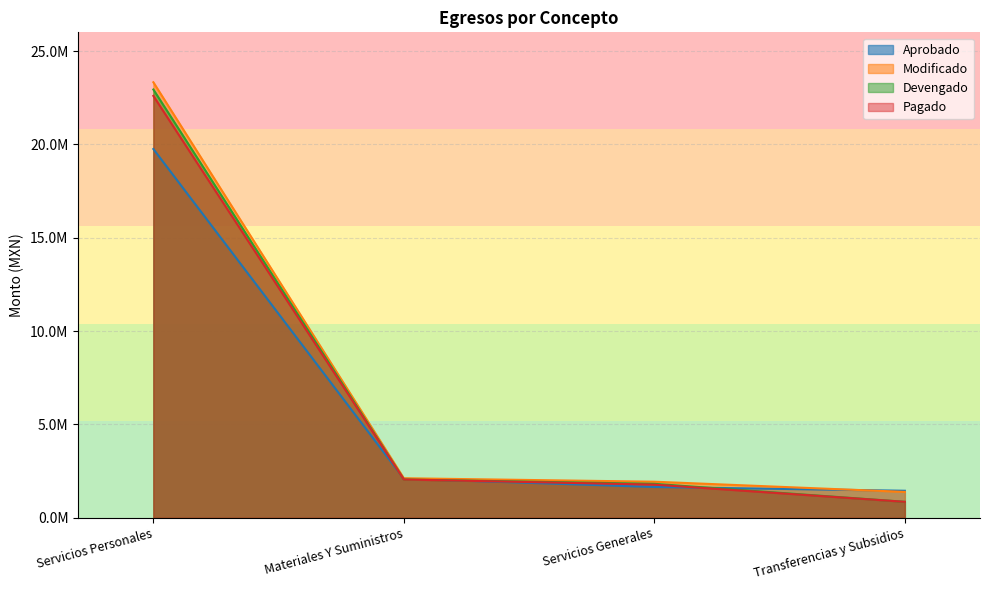

At Materiales Y Suministros, list the series in order from smallest to largest.

Devengado, Pagado, Aprobado, Modificado